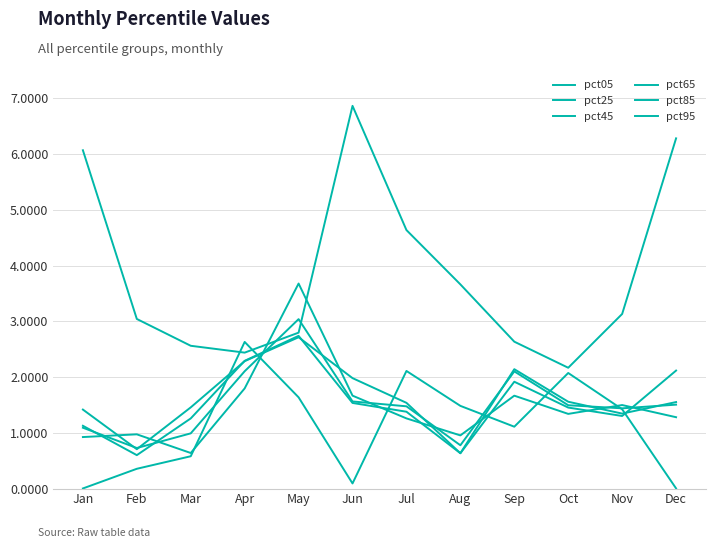

Which category has the highest value across all series?

Jun